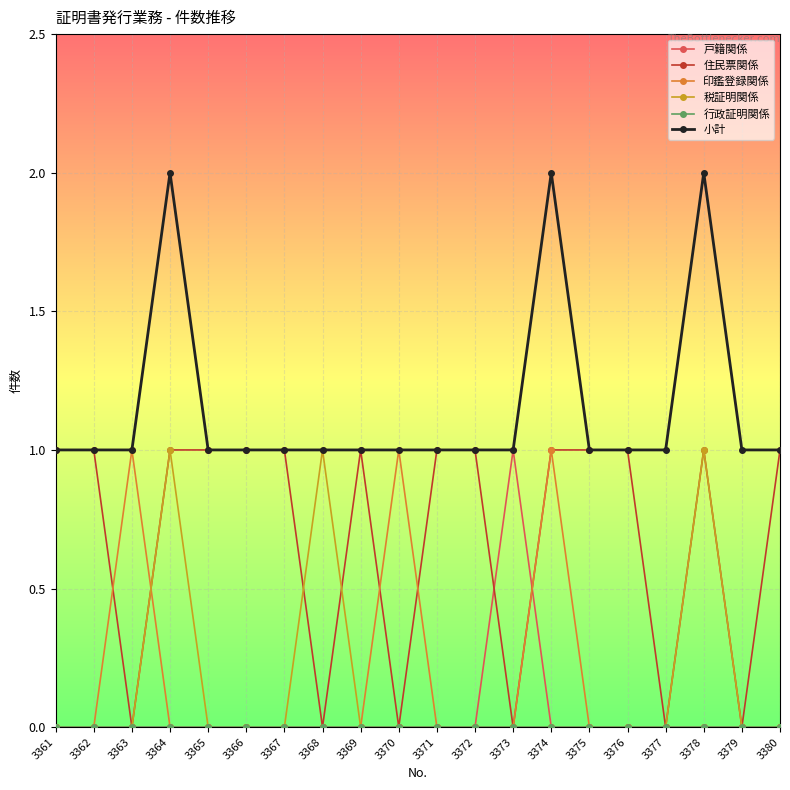

Is the value of 住民票関係 at 3380 greater than the value of 税証明関係 at 3374?

Yes